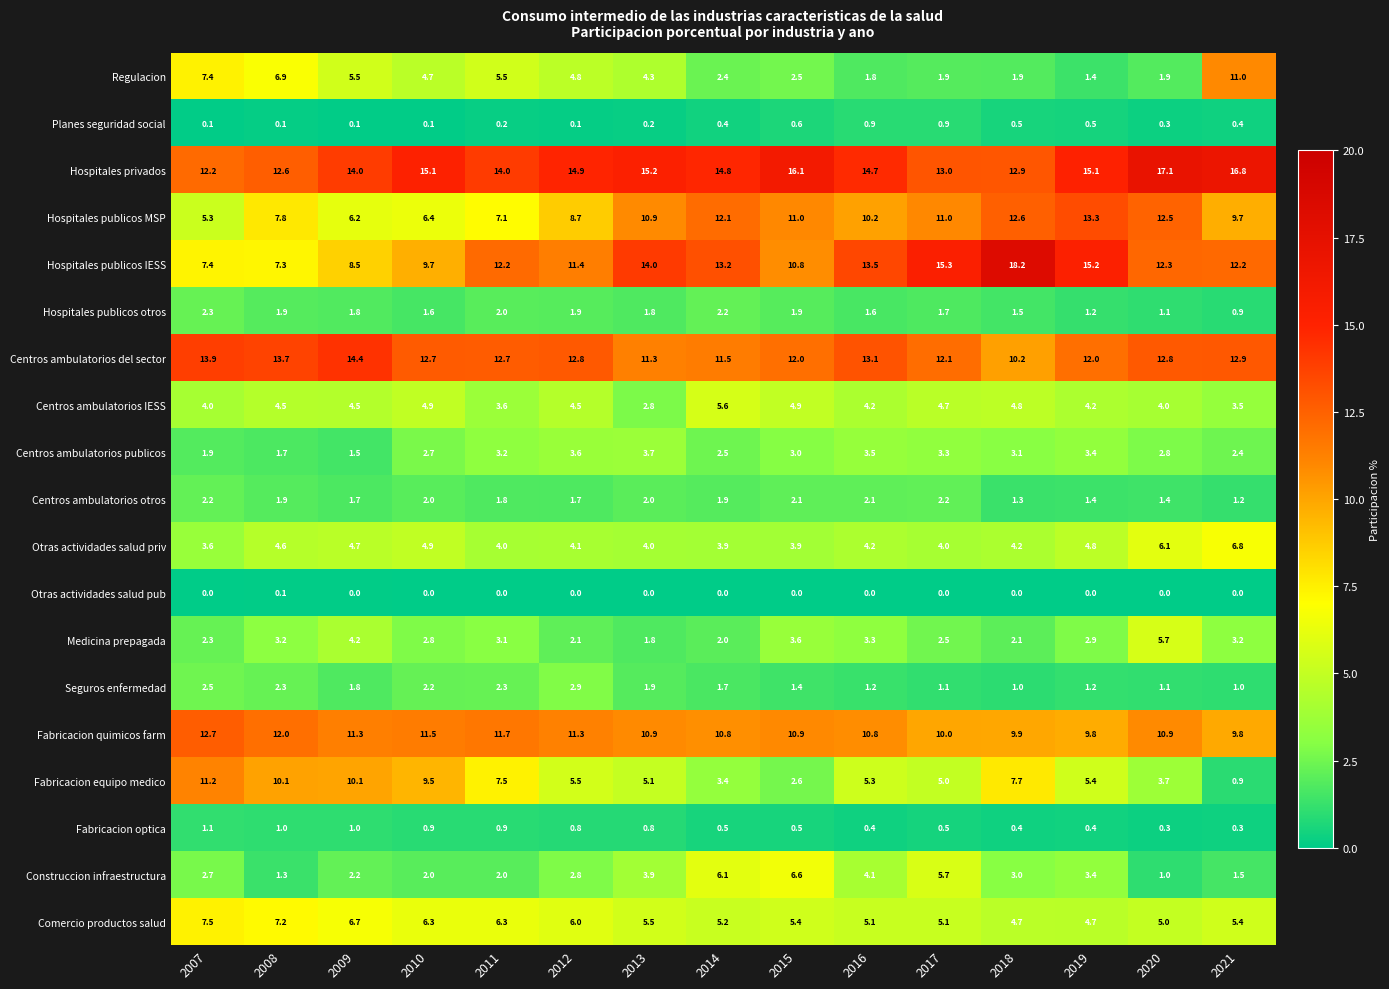

What is the maximum value shown in the chart?

18.2